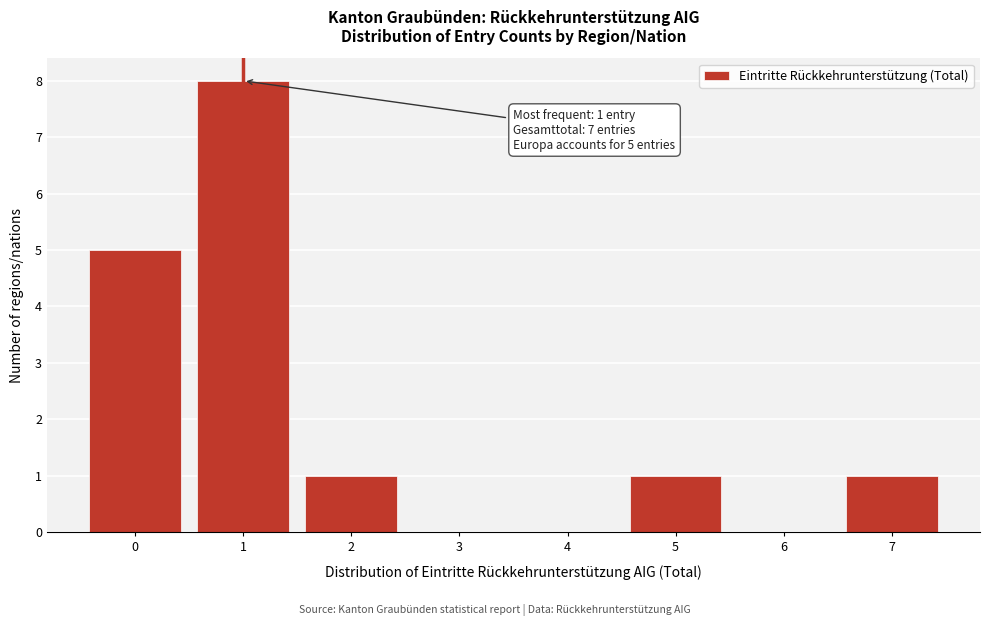

Reading left to right, what are all the values shown in this chart?

0=5	1=8	2=1	3=0	4=0	5=1	6=0	7=1